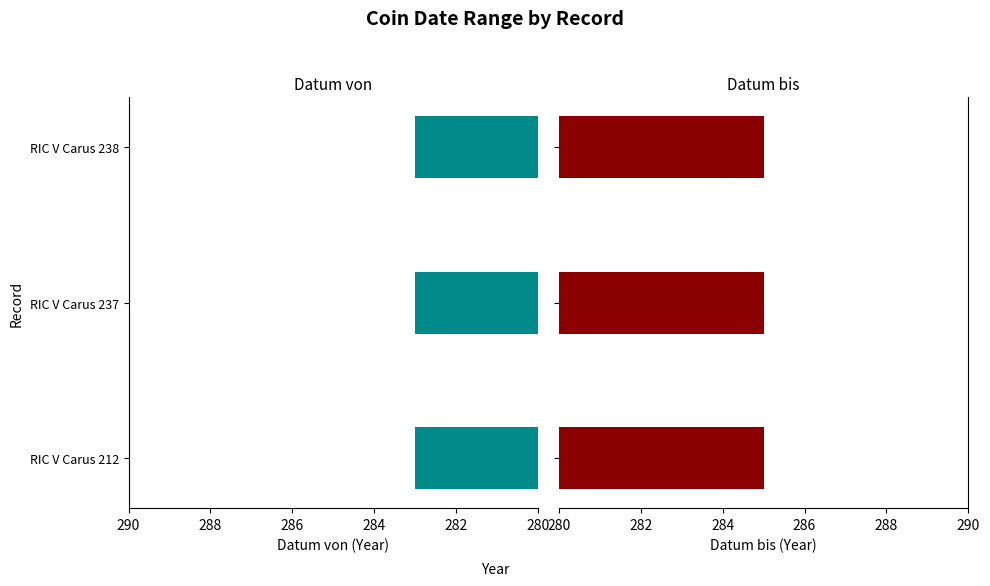

How many distinct data groups are displayed?

2